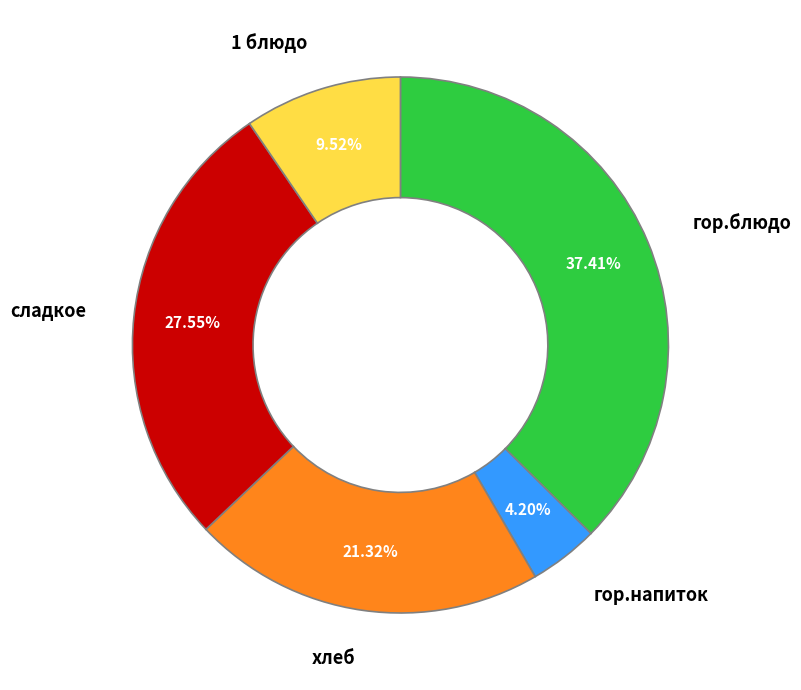

Does any single category account for the majority?

No